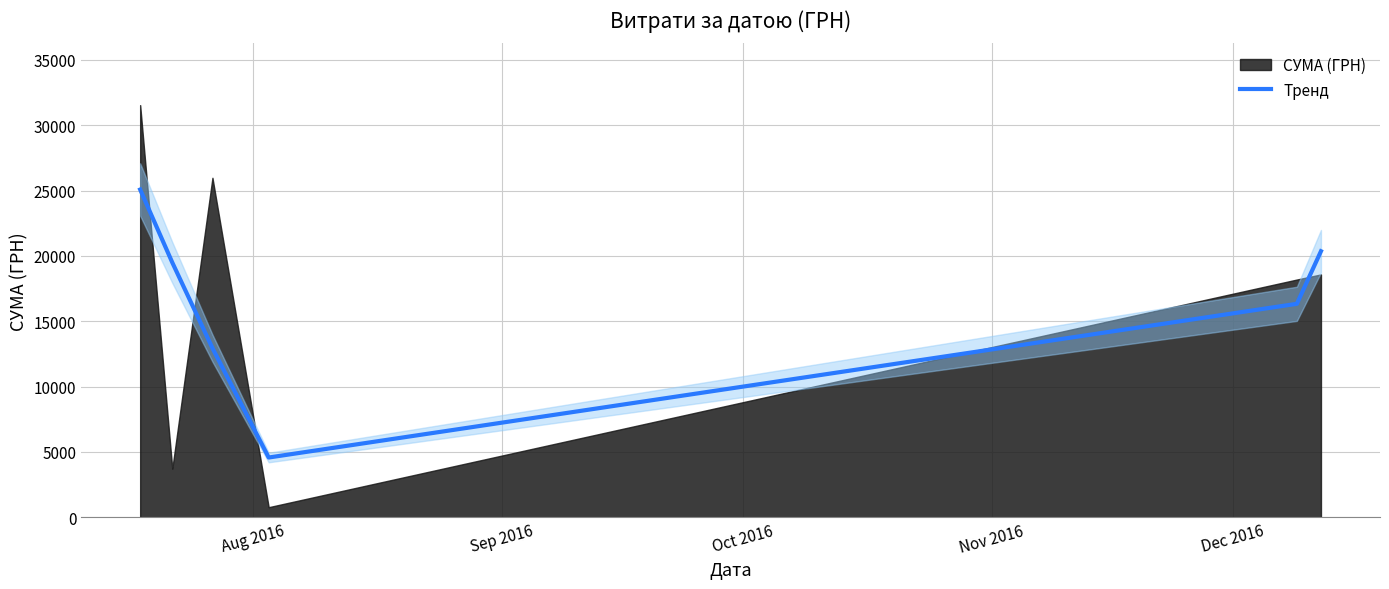

What is the maximum value for Тренд?

25078.2